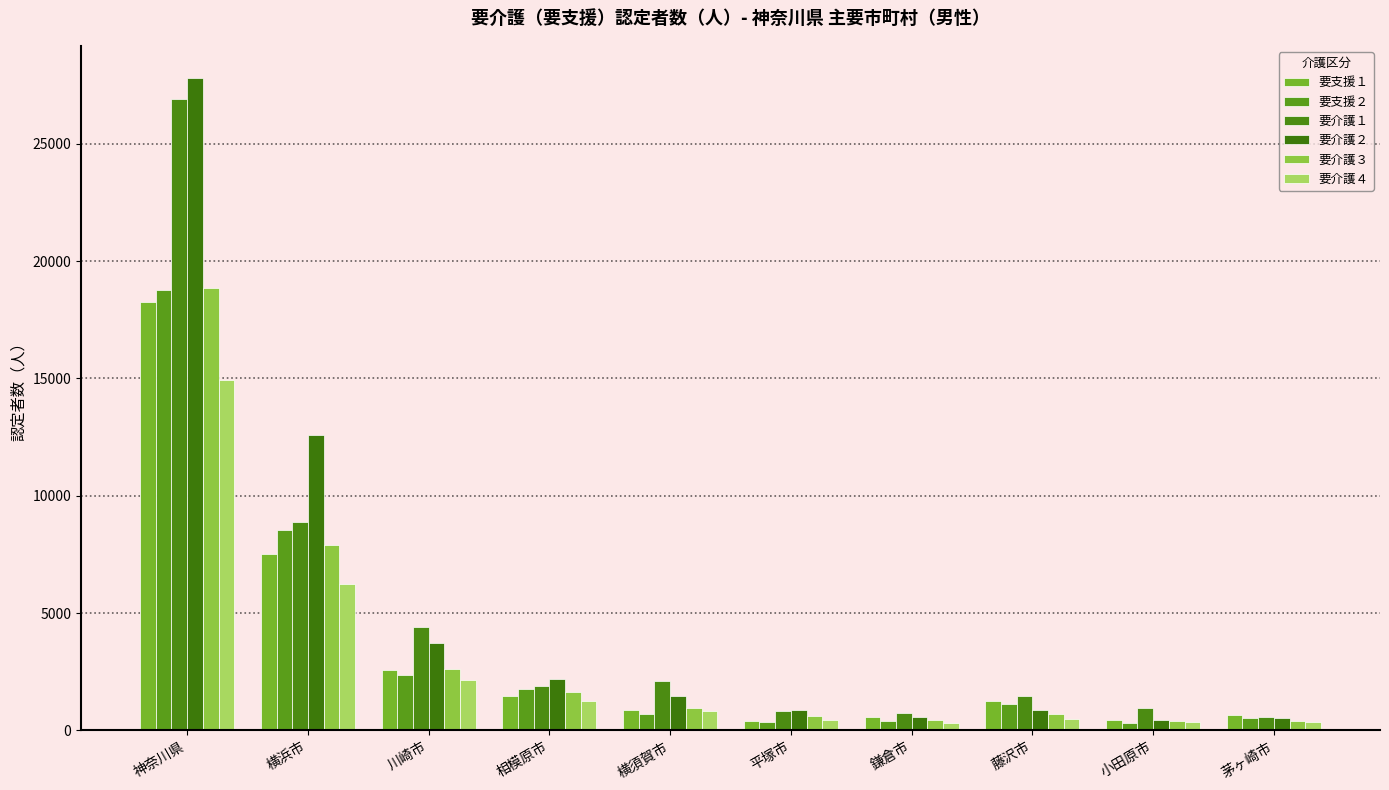

At how many categories does at least one series exceed 9295?

2